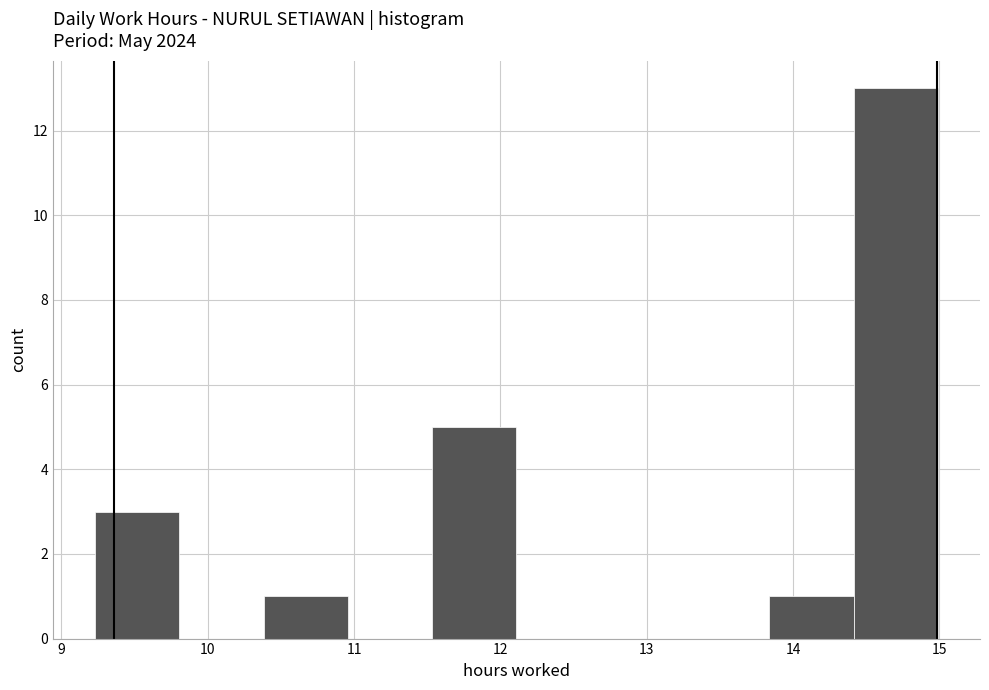

Reading left to right, transcribe this chart: for each bar, give the range it covers on the x-axis and its height. Neither the bar edges nor the heights are printed on the chart, so give them approximately, as read against the axes.

9.2 to 9.8: 3
9.8 to 10.4: 0
10.4 to 11.0: 1
11.0 to 11.5: 0
11.5 to 12.1: 5
12.1 to 12.7: 0
12.7 to 13.3: 0
13.3 to 13.8: 0
13.8 to 14.4: 1
14.4 to 15.0: 13